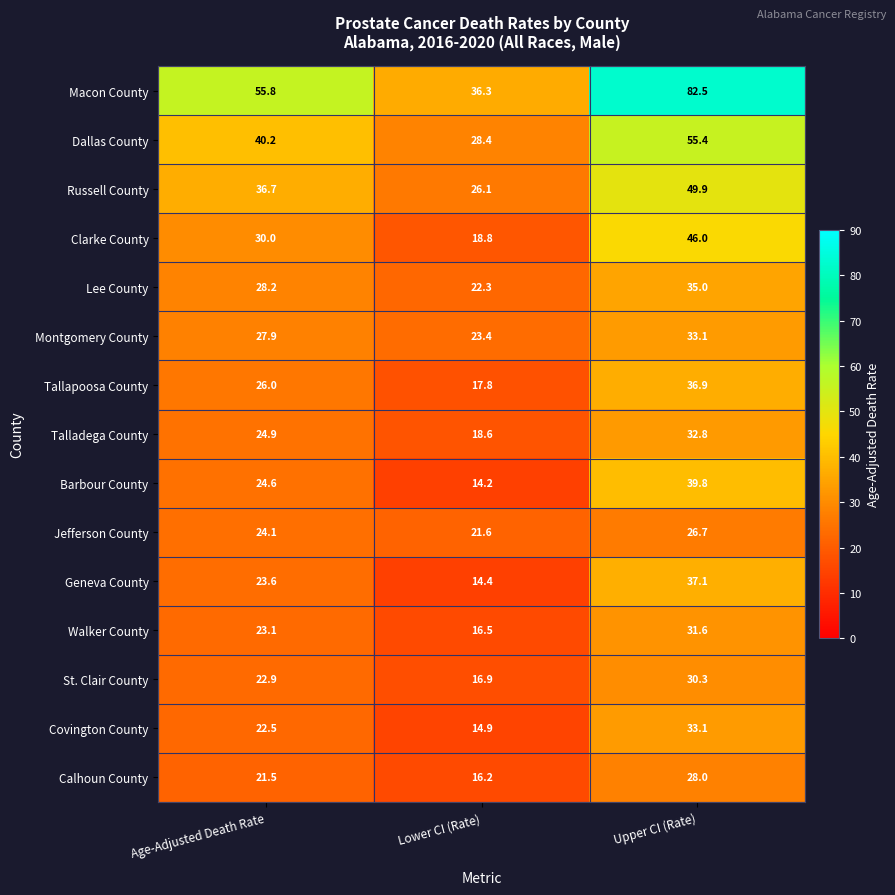

Which series has the largest total across all categories?

Macon County